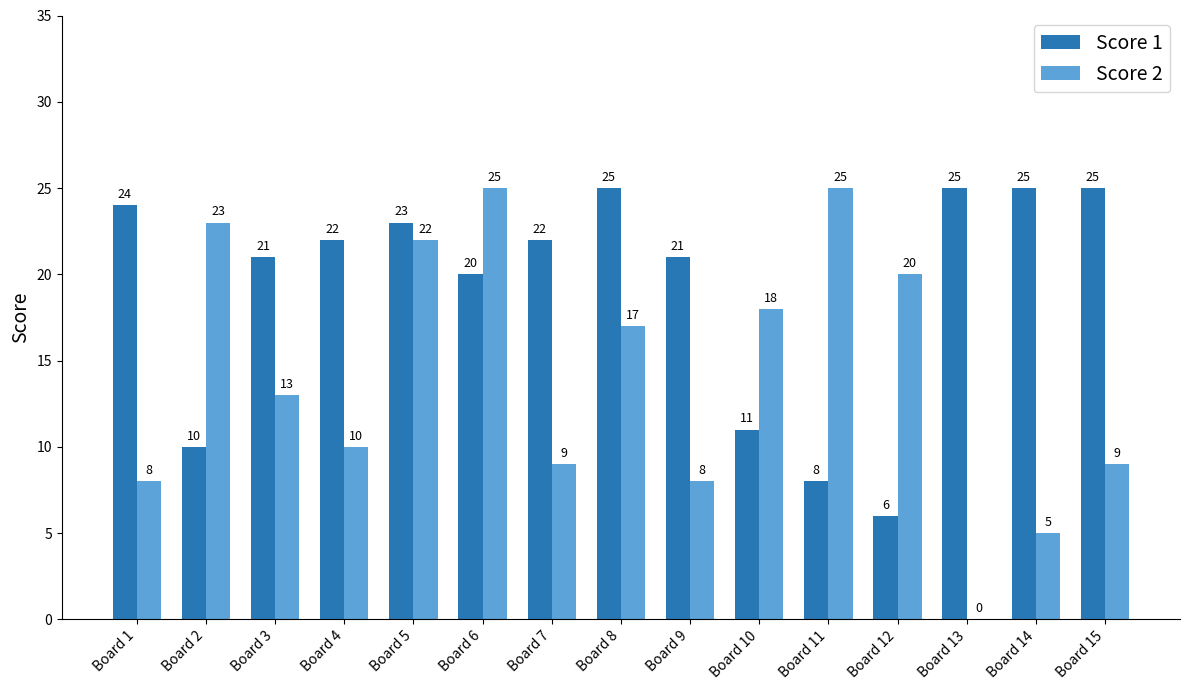

What is the maximum value for Score 2?

25